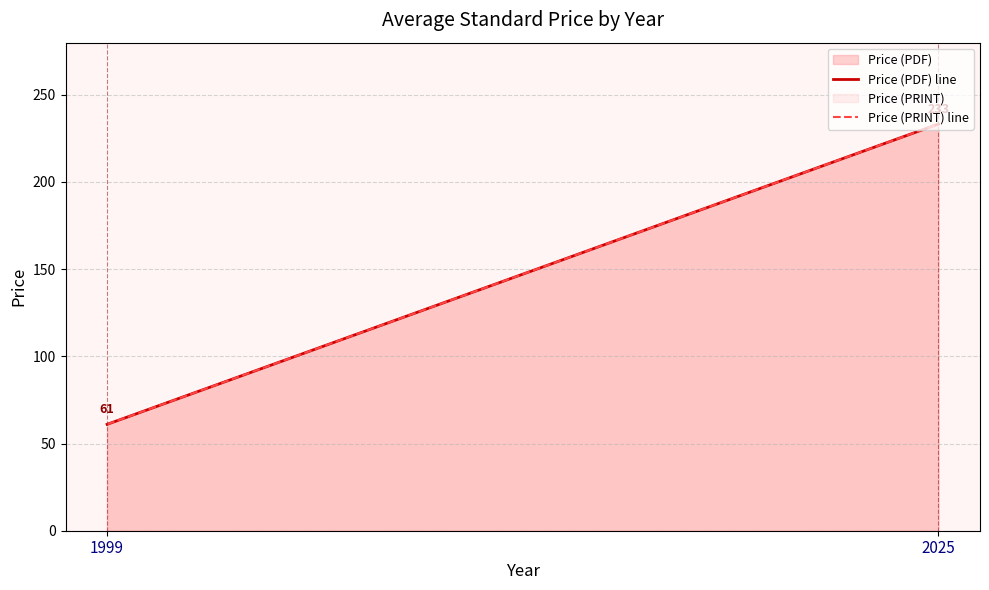

At how many categories does at least one series exceed 124?

1